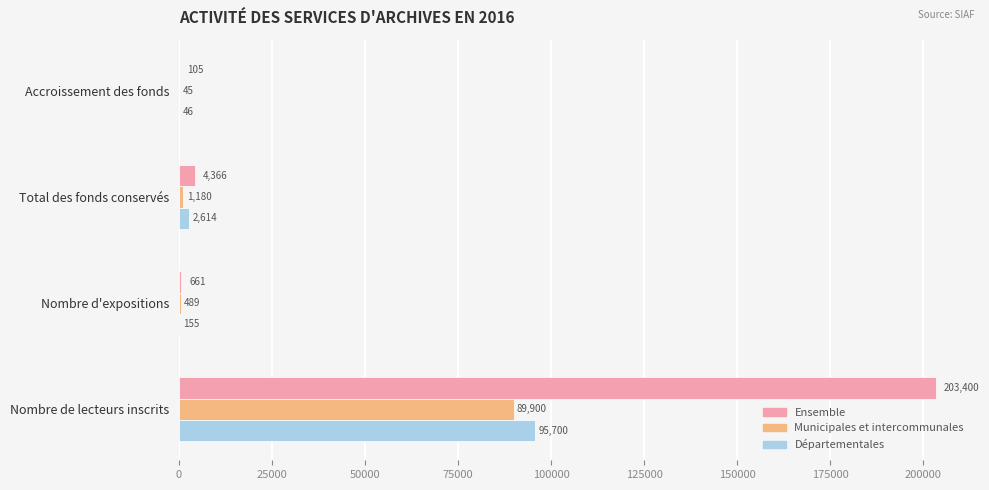

Which series changed the most between Total des fonds conservés and Nombre de lecteurs inscrits?

Ensemble